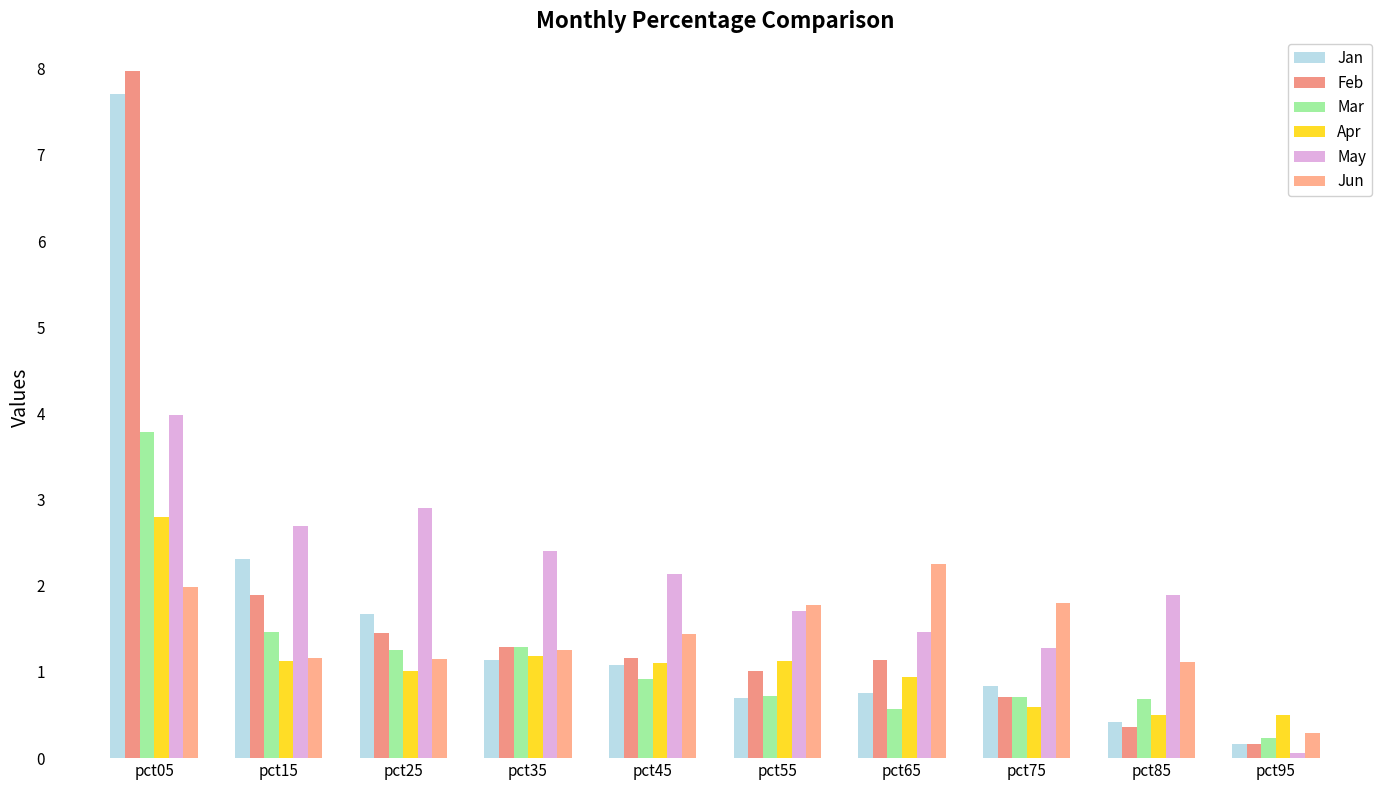

List the series in order of their peak value, lowest first.

Jun, Apr, Mar, May, Jan, Feb